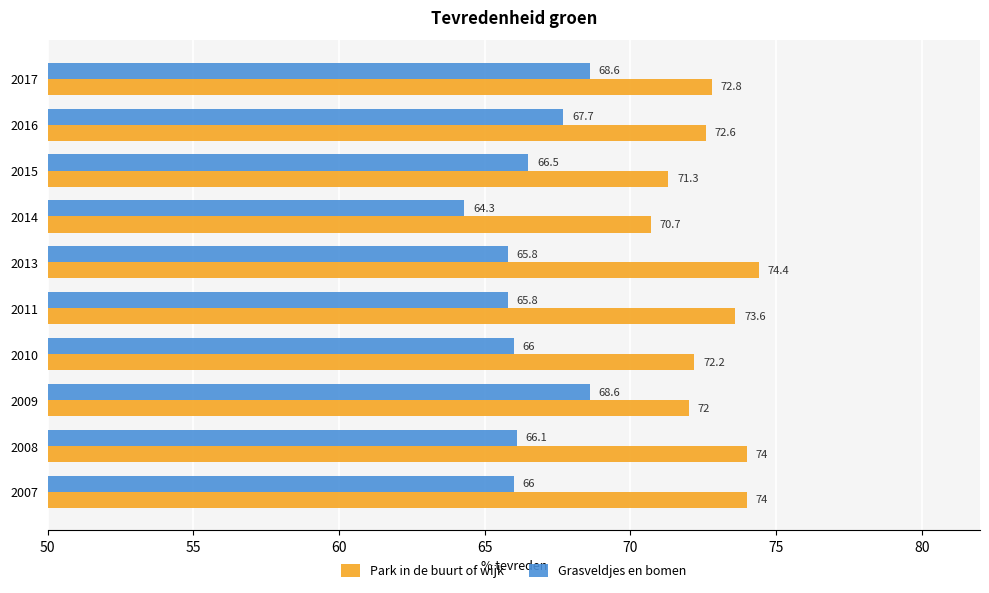

At how many categories does at least one series exceed 65?

10